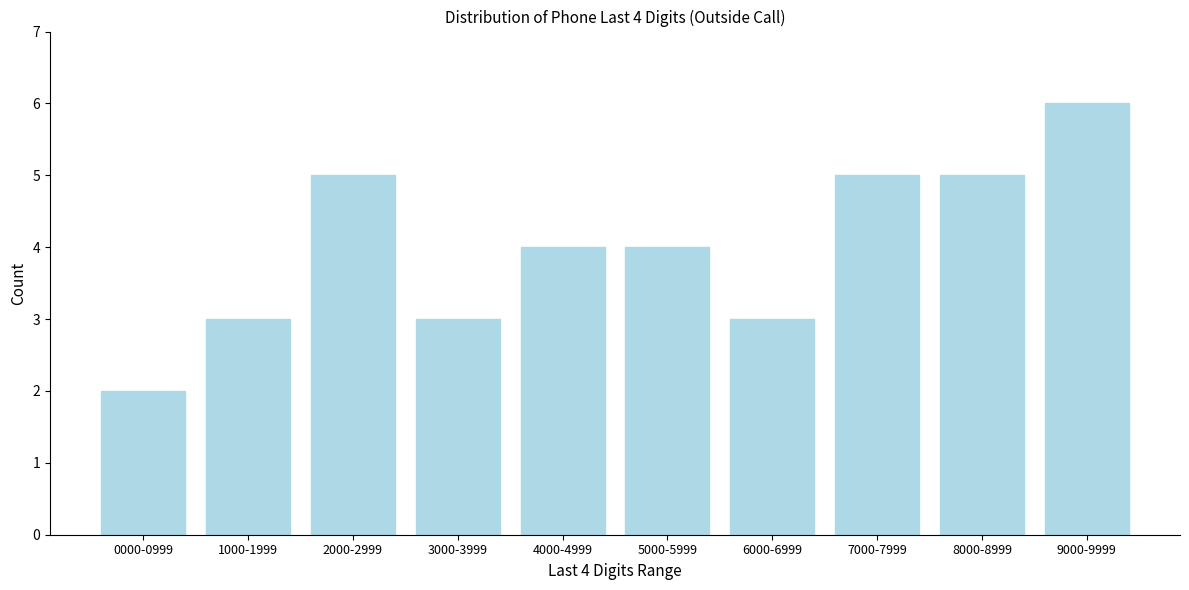

Reading right to left, transcribe all the data shown in this chart.

9000-9999=6	8000-8999=5	7000-7999=5	6000-6999=3	5000-5999=4	4000-4999=4	3000-3999=3	2000-2999=5	1000-1999=3	0000-0999=2